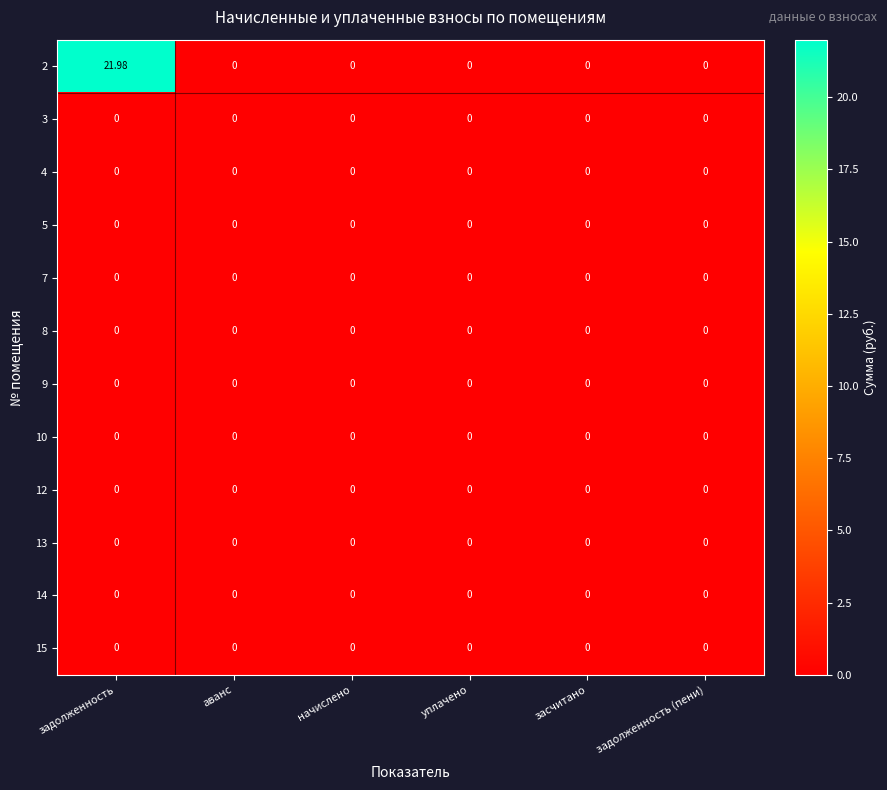

How many categories are shown in the chart?

6